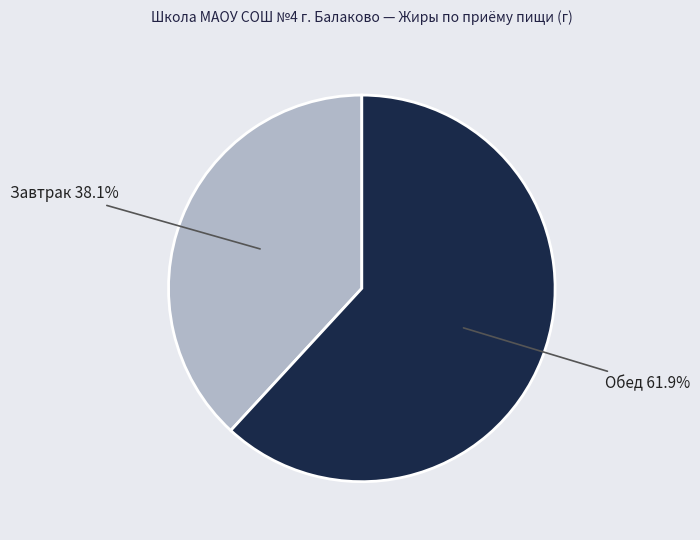

Is there any slice that represents more than half of the pie?

Yes